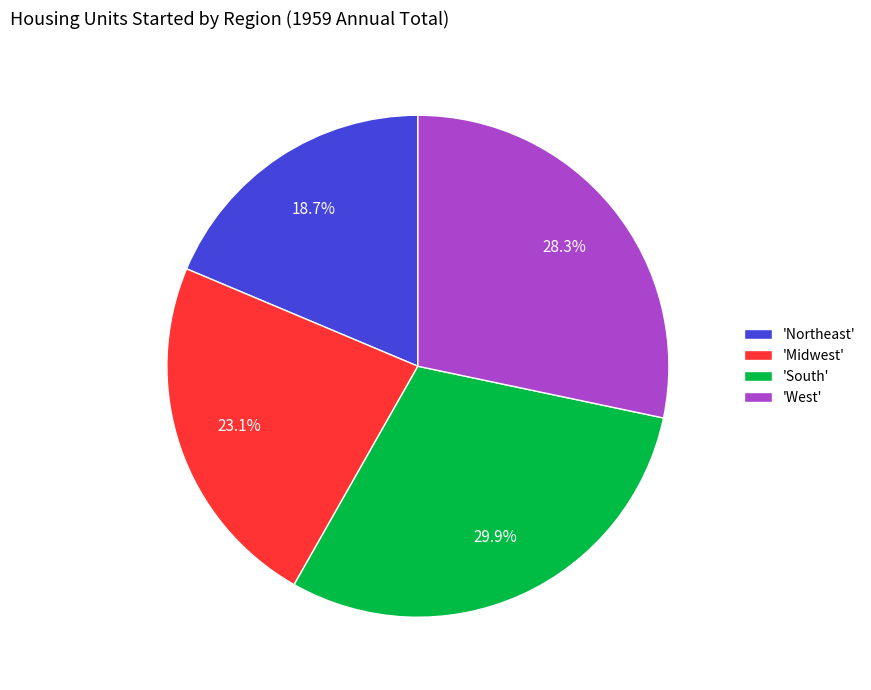

Which category has the smallest portion of the pie?

'Northeast'